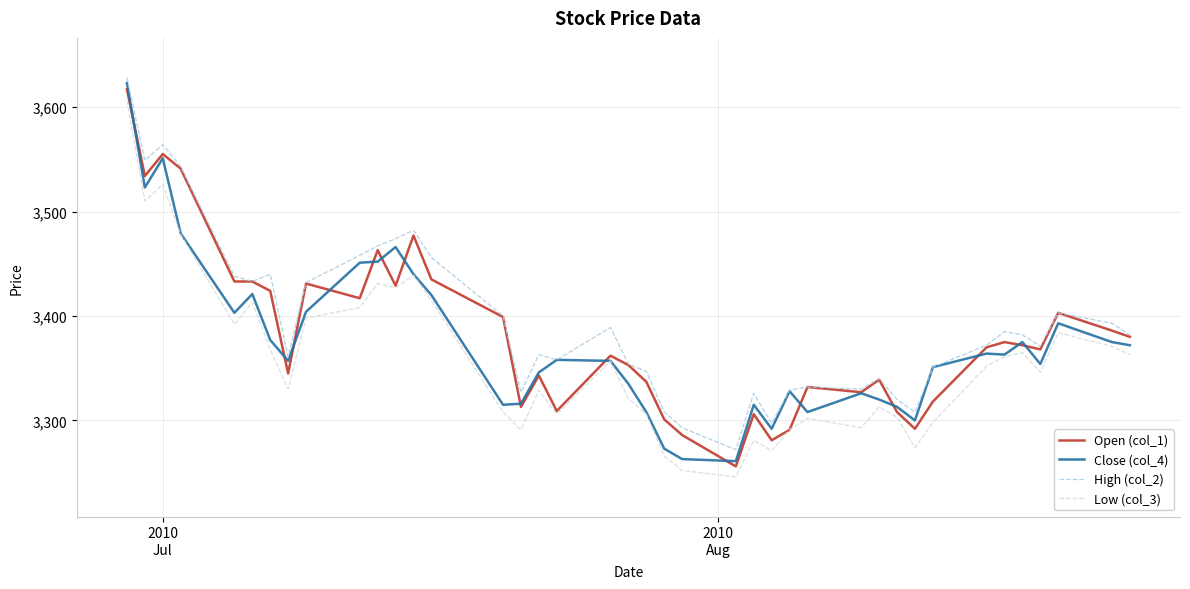

True or false: High (col_2) and Low (col_3) cross at least once.

False